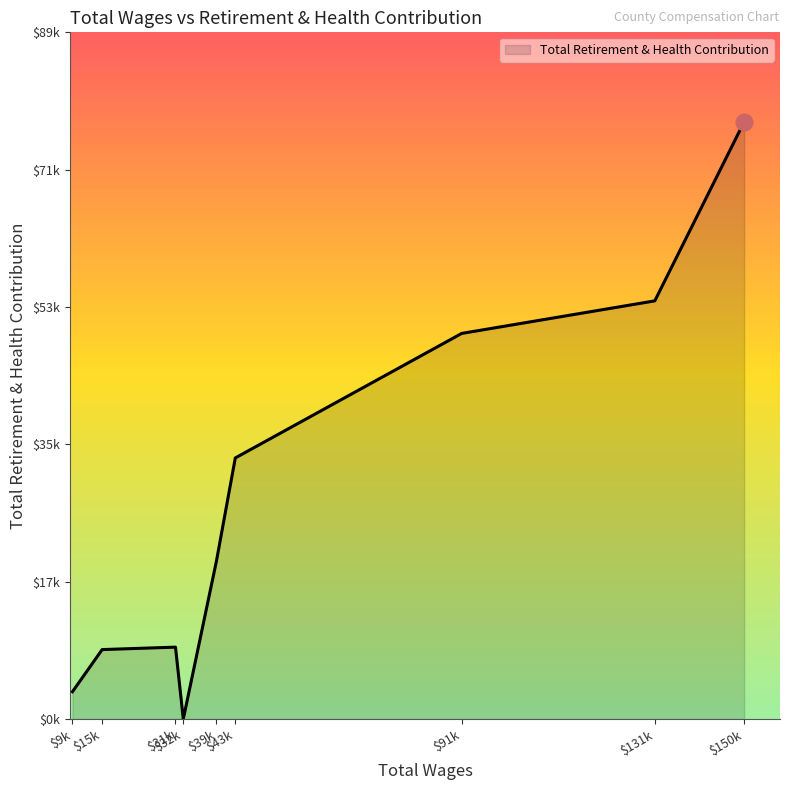

Does the chart have visible grid lines?

No